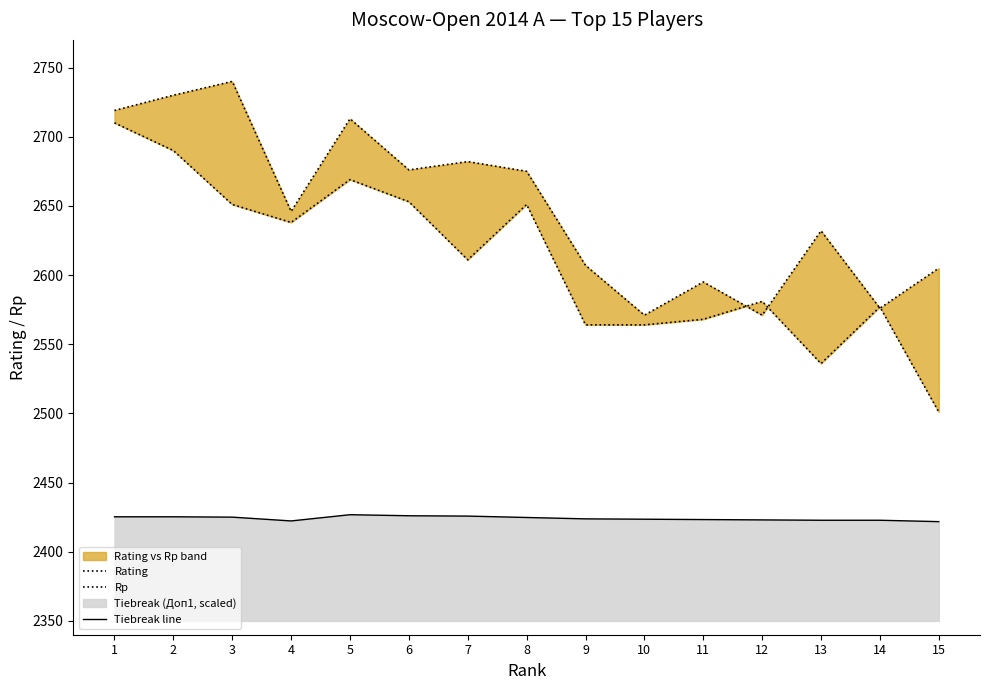

Which series changed the most between 1 and 12?

Rp